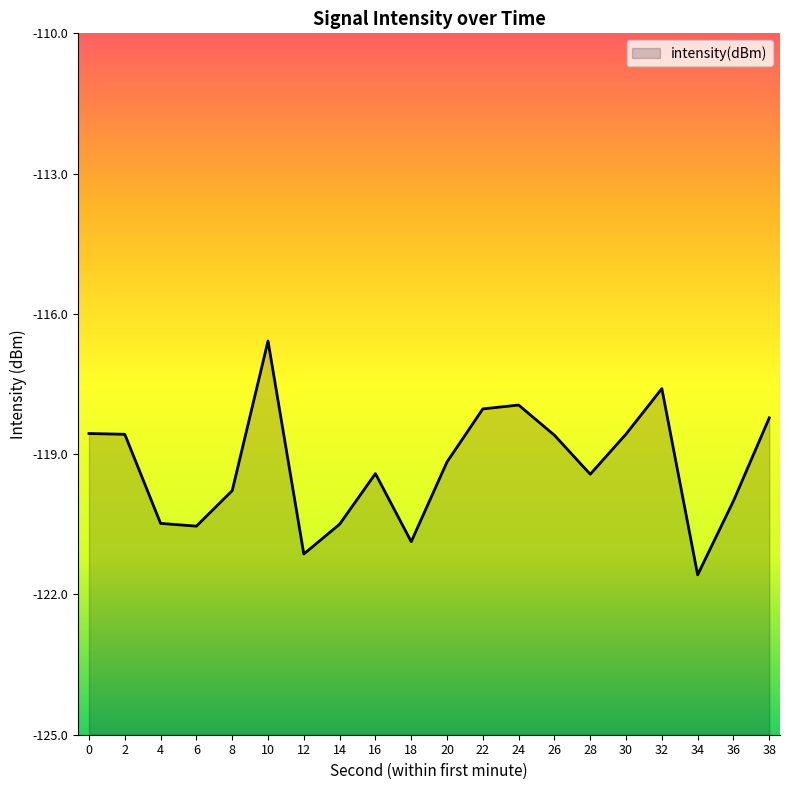

Reading left to right, list all the values displayed in this chart.

0=-118.6	2=-118.6	4=-120.5	6=-120.5	8=-119.8	10=-116.6	12=-121.1	14=-120.5	16=-119.4	18=-120.9	20=-119.2	22=-118.0	24=-117.9	26=-118.6	28=-119.4	30=-118.6	32=-117.6	34=-121.6	36=-120.0	38=-118.2